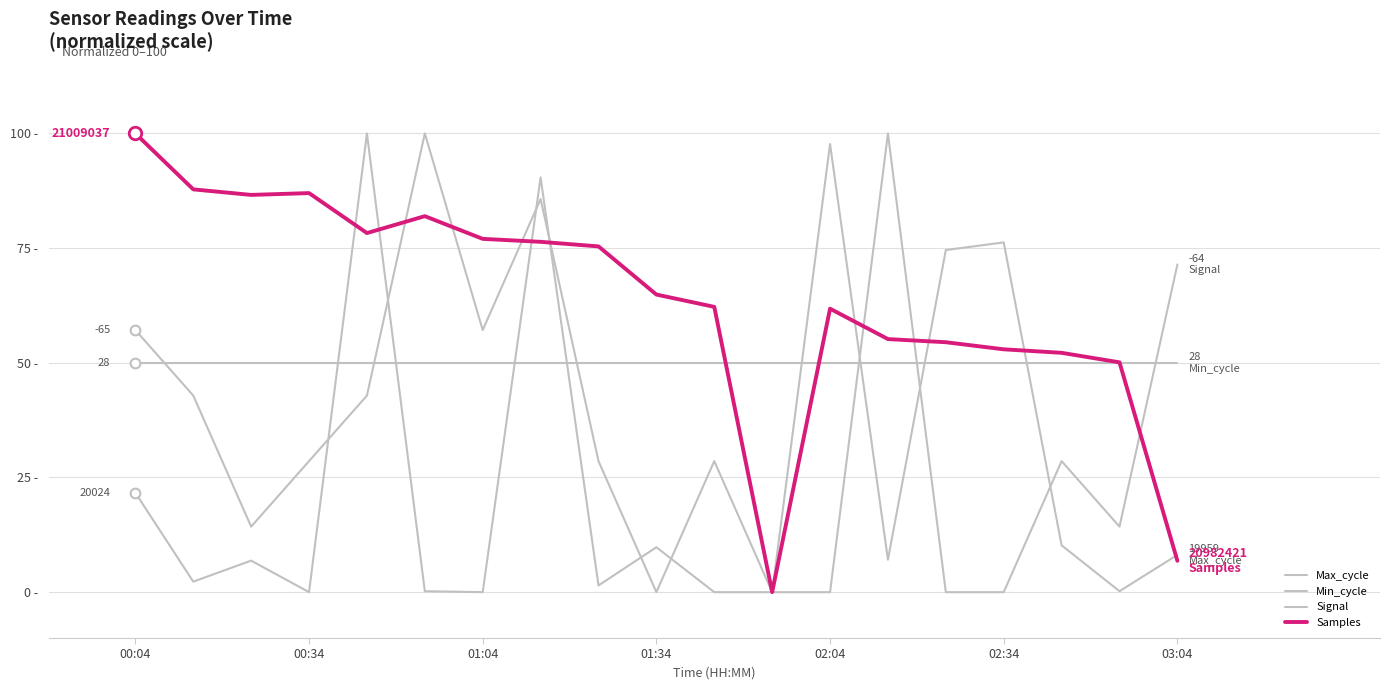

Which series ends up on top after the final intersection of Max_cycle and Samples?

Max_cycle